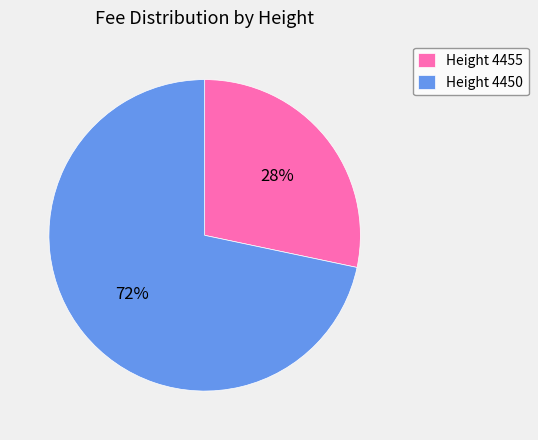

To the nearest percent, what portion does Height 4455 represent?

28%